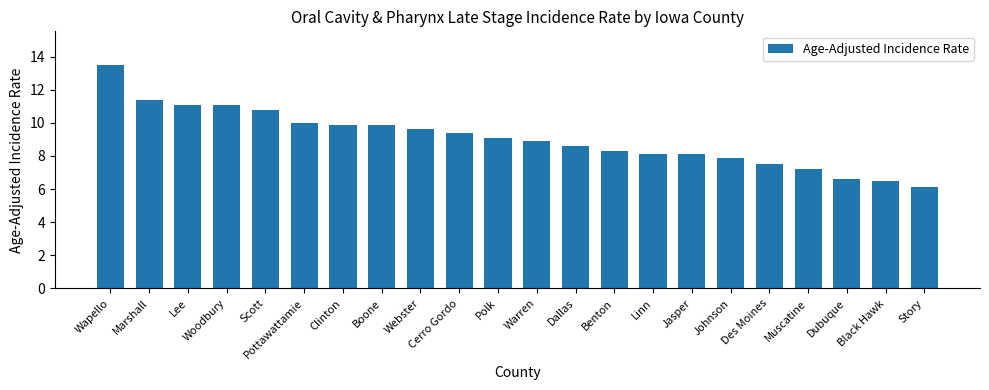

Is it true that the value at Wapello is 13.5?

True